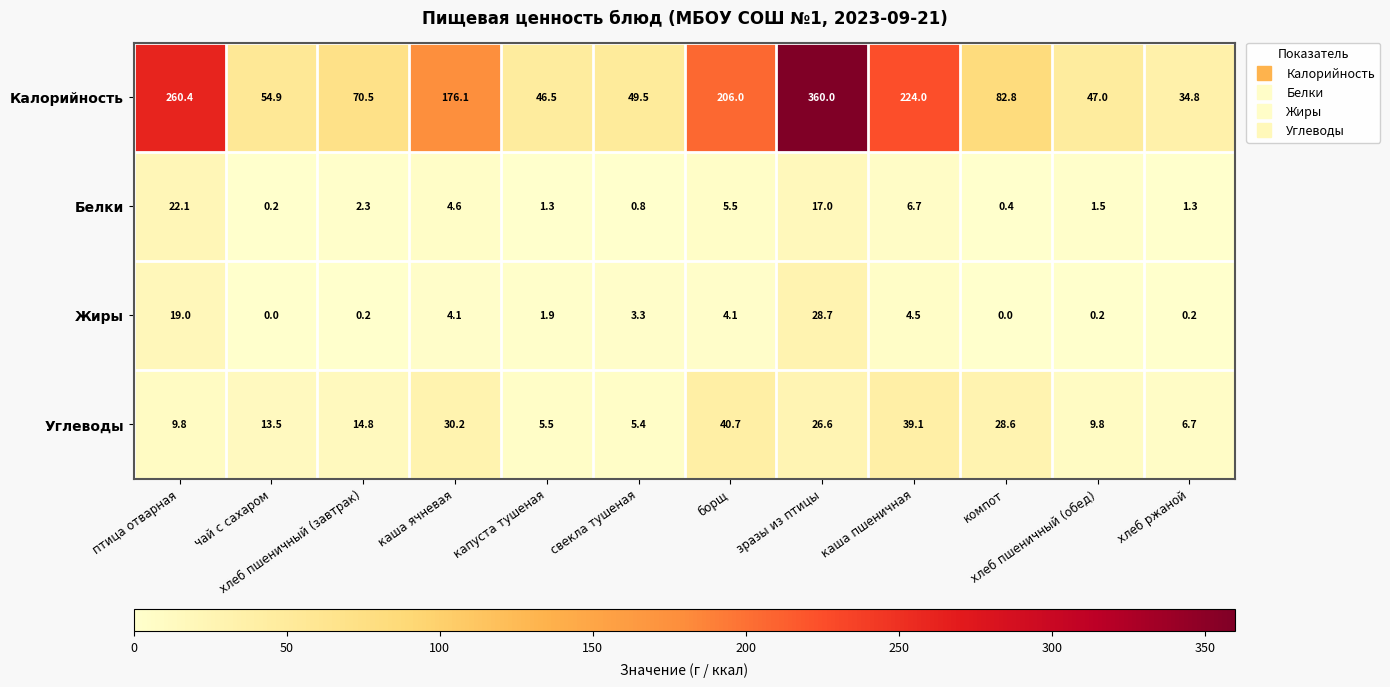

What is the approximate value of Углеводы at хлеб пшеничный (завтрак)?

14.8